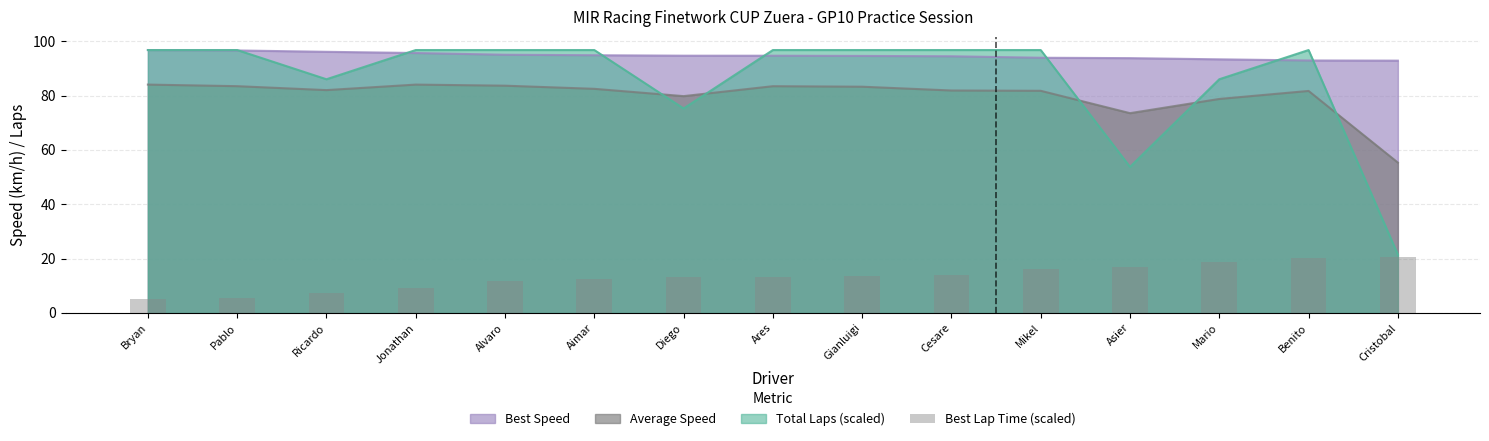

What is the difference between the second highest and minimum values?

15.4